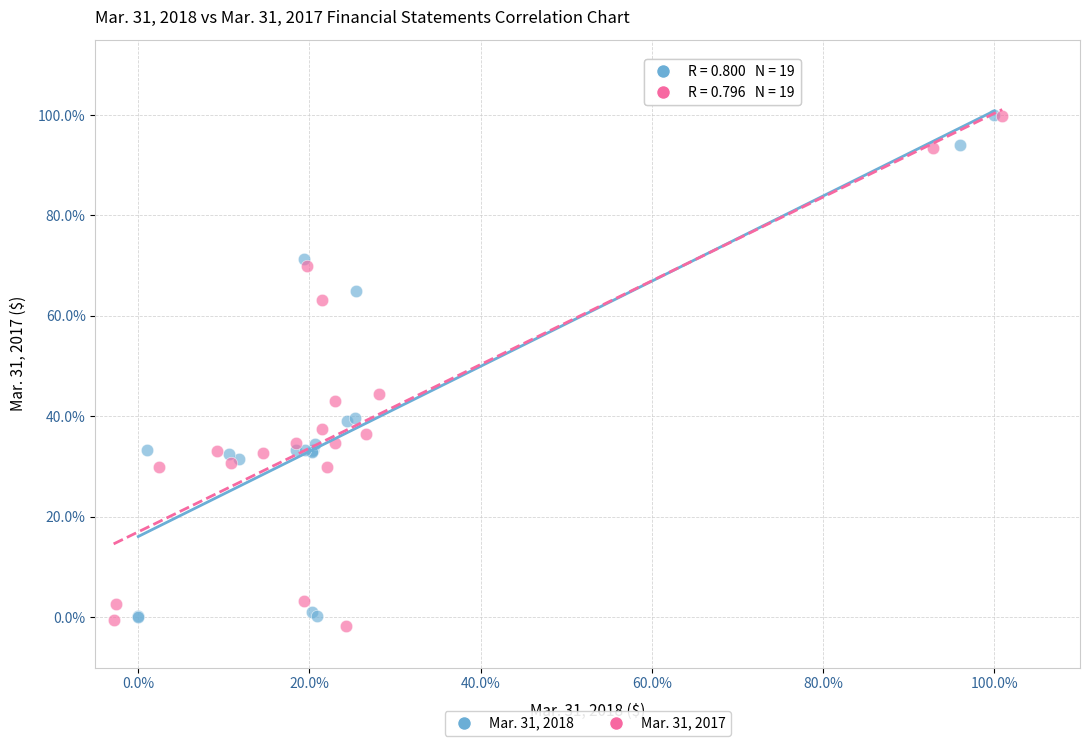

Which series has the largest Y range (max minus min)?

Mar. 31, 2017